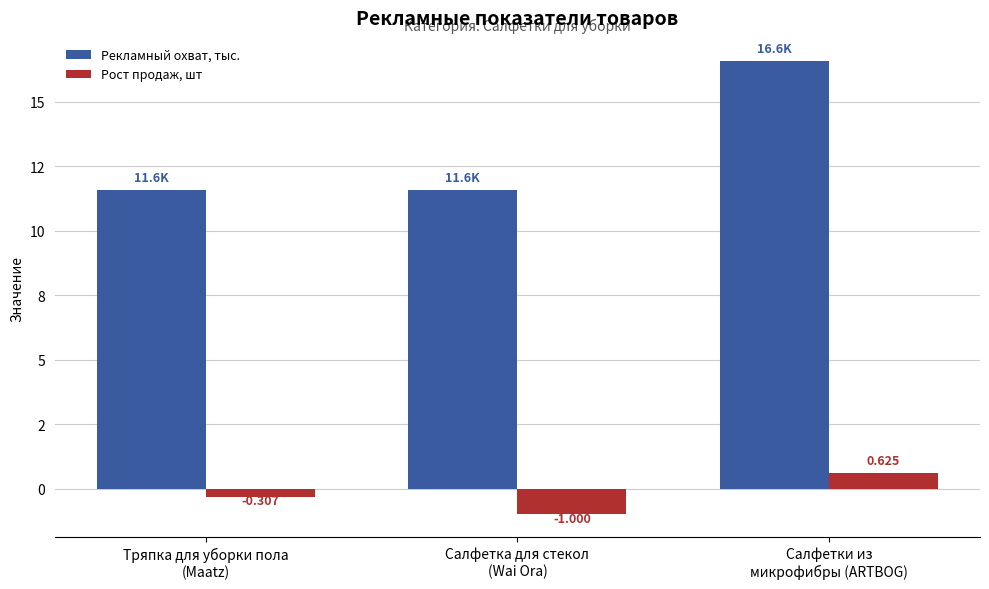

Which series has the largest range (max minus min)?

Рекламный охват, тыс.